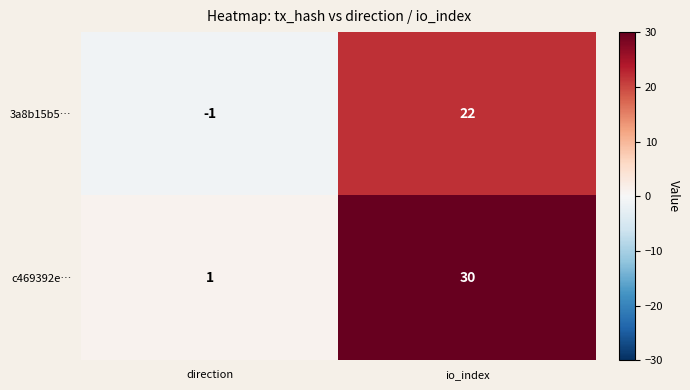

What is the total value across all series at io_index?

52